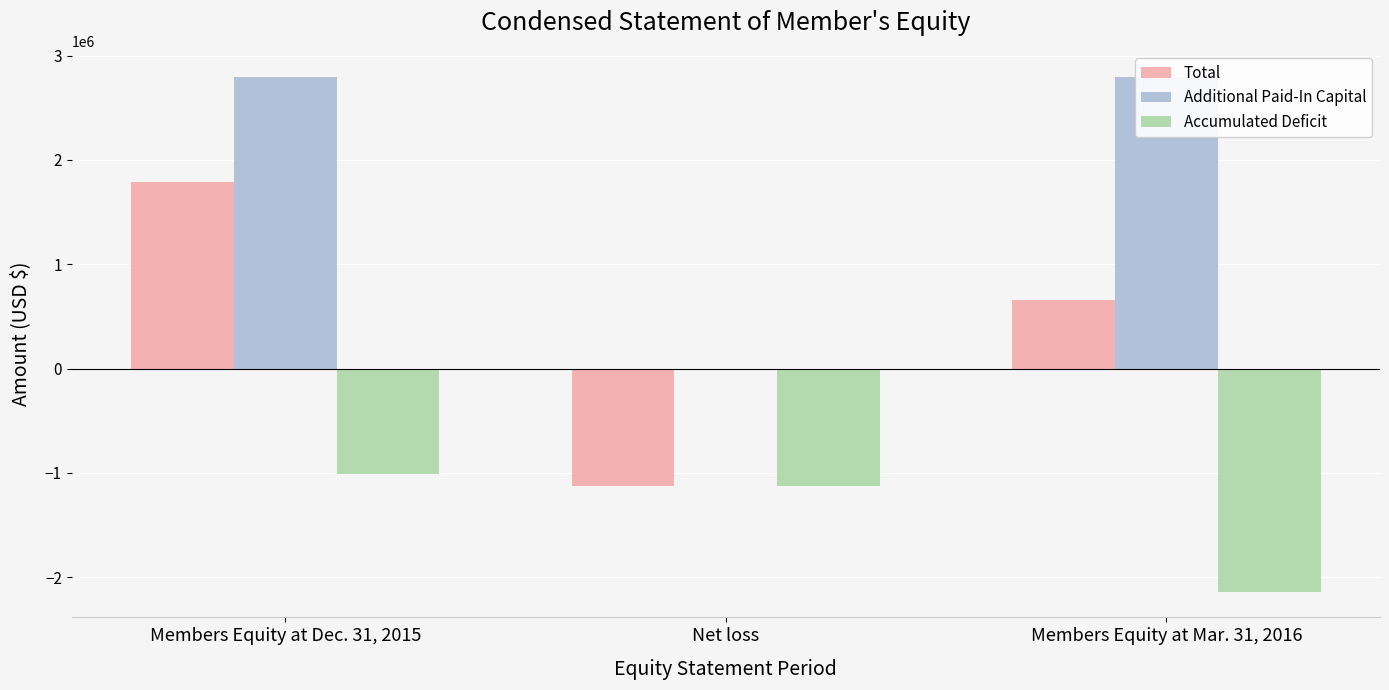

What is the label of the 3rd bar from the right?

Members Equity at Dec. 31, 2015